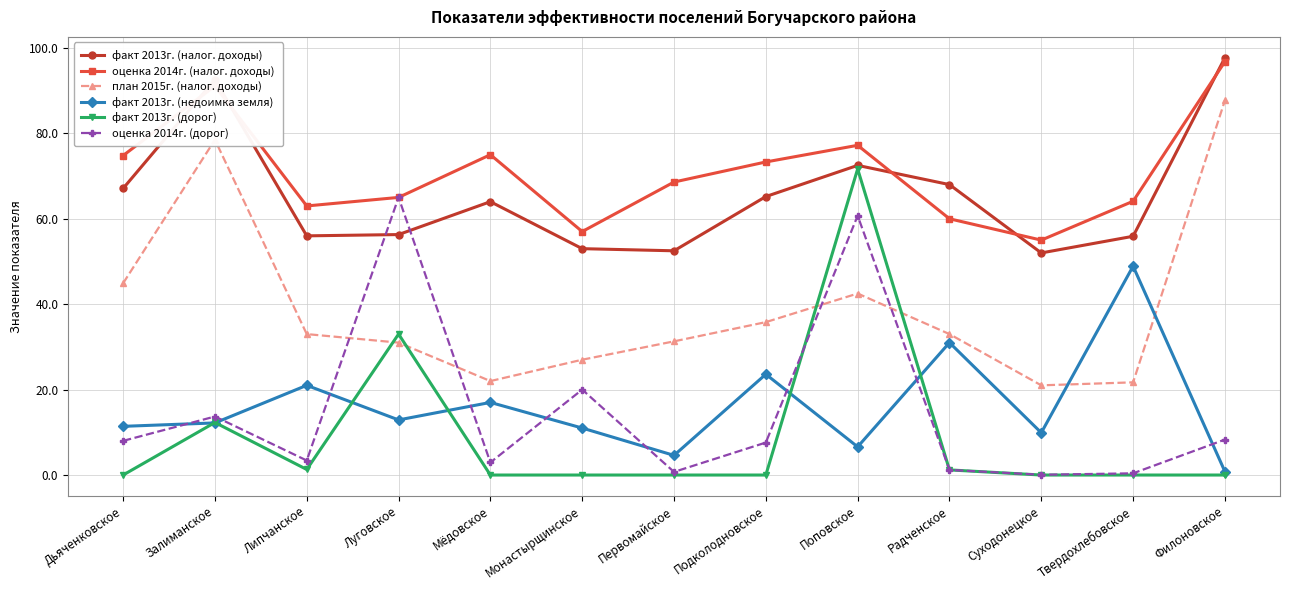

What is the difference between the maximum and minimum values in the план 2015г. (налог. доходы) series?

66.7